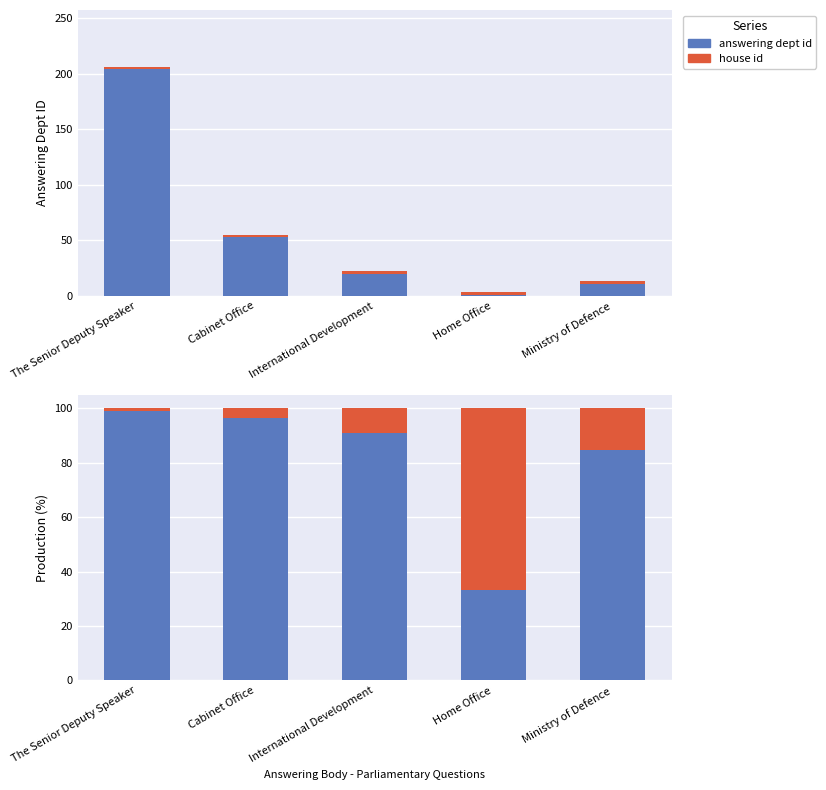

Between International Development and The Senior Deputy Speaker, which is larger?

The Senior Deputy Speaker